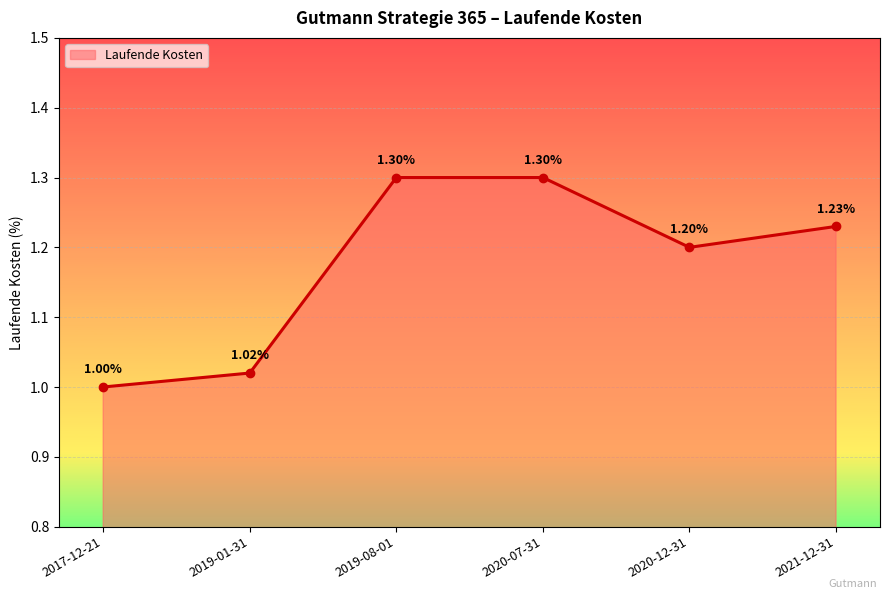

How many lines are shown in the chart?

1